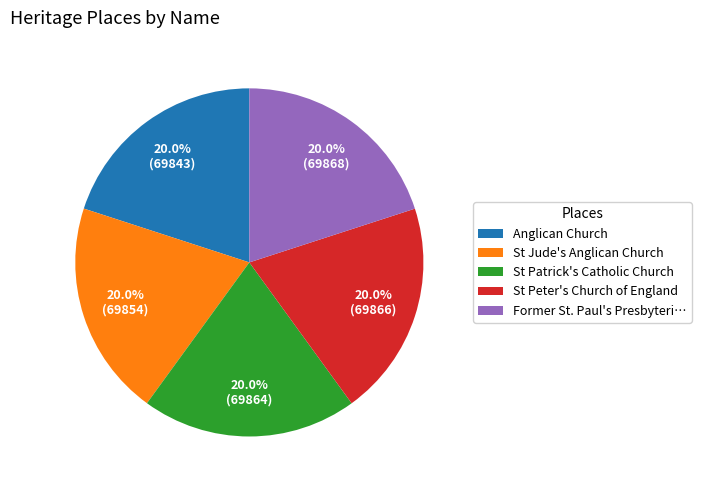

Approximately how many times larger is the value at St Peter's Church of England compared to Anglican Church?

1.0